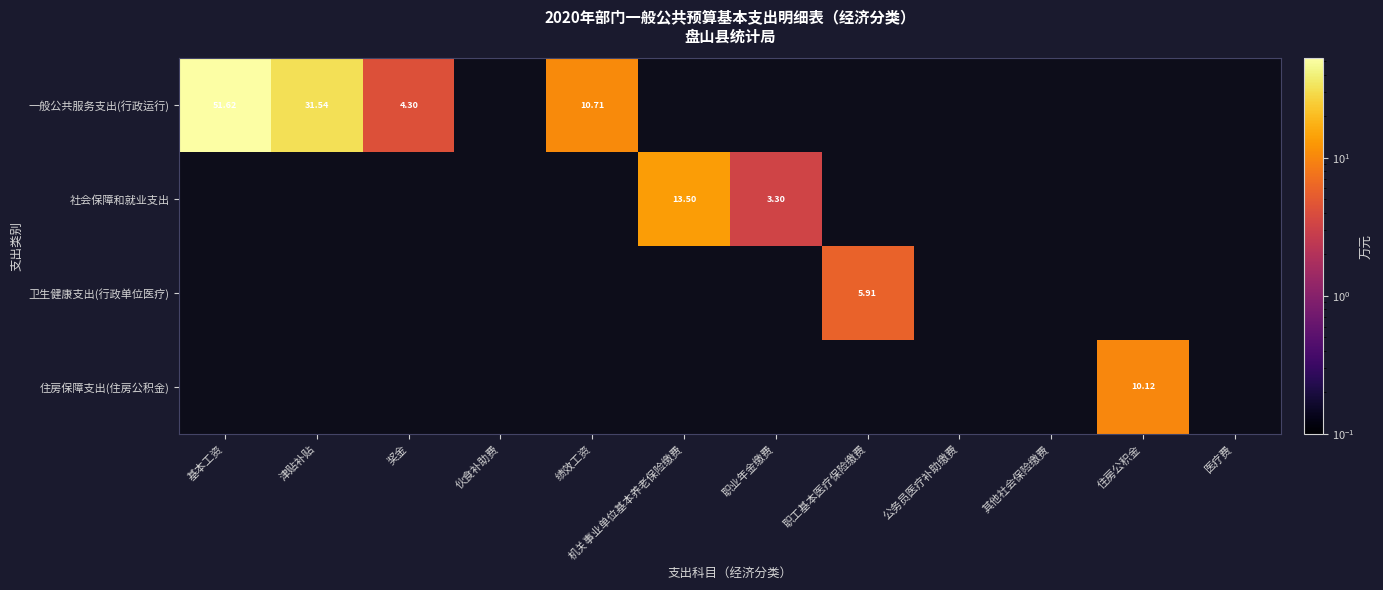

Is the value of 卫生健康支出(行政单位医疗) at 职工基本医疗保险缴费 greater than the value of 住房保障支出(住房公积金) at 伙食补助费?

Yes